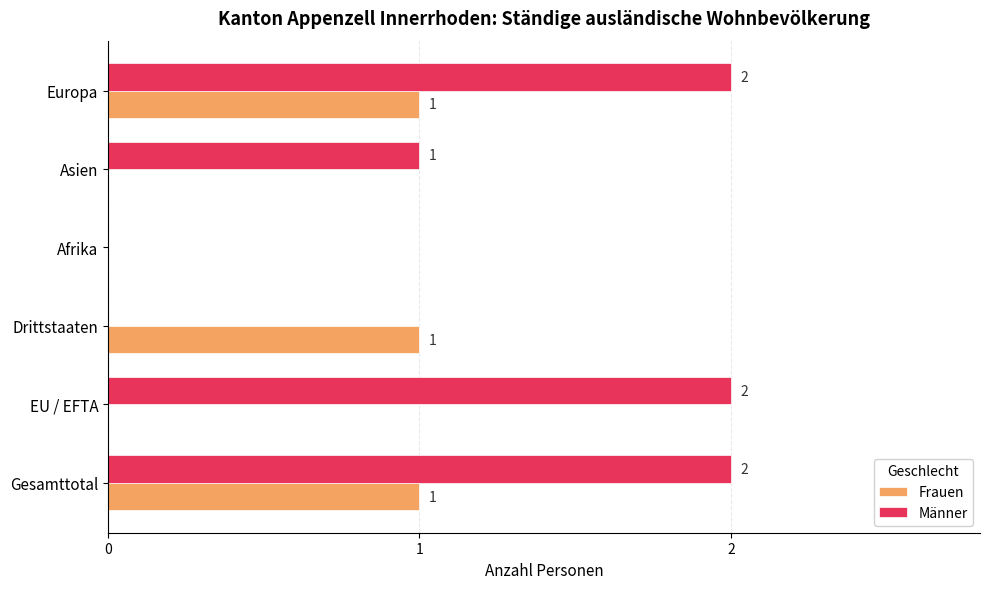

Between Gesamttotal and EU / EFTA, which series saw the biggest shift?

Frauen